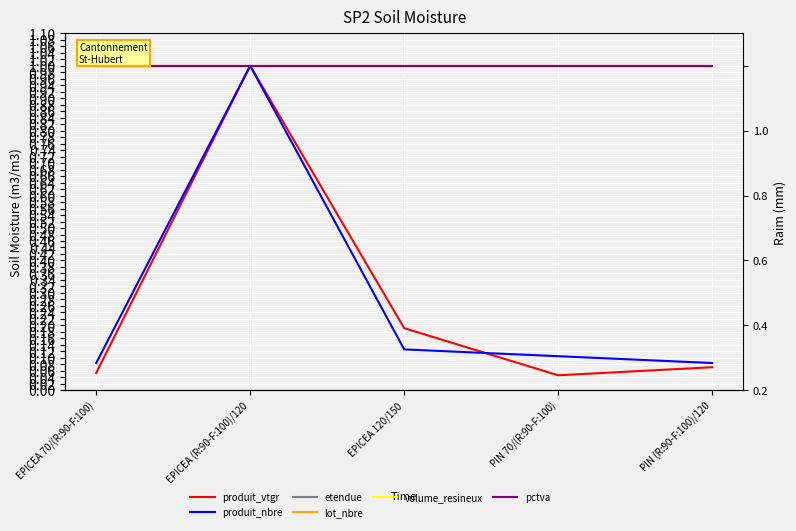

What is the value of the produit_vtgr point at the 3rd from the left?

0.2